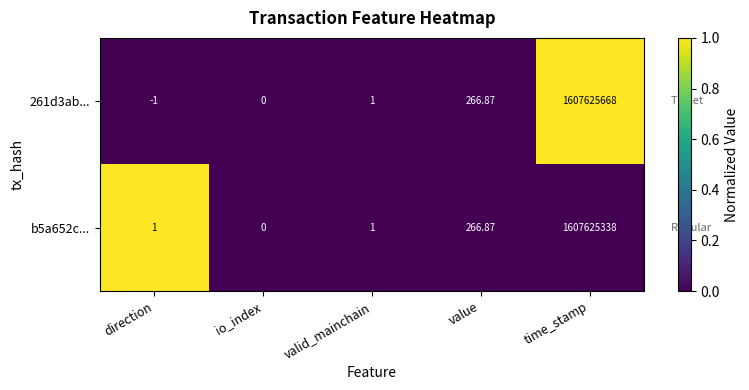

Which category has the lowest value across all series?

direction